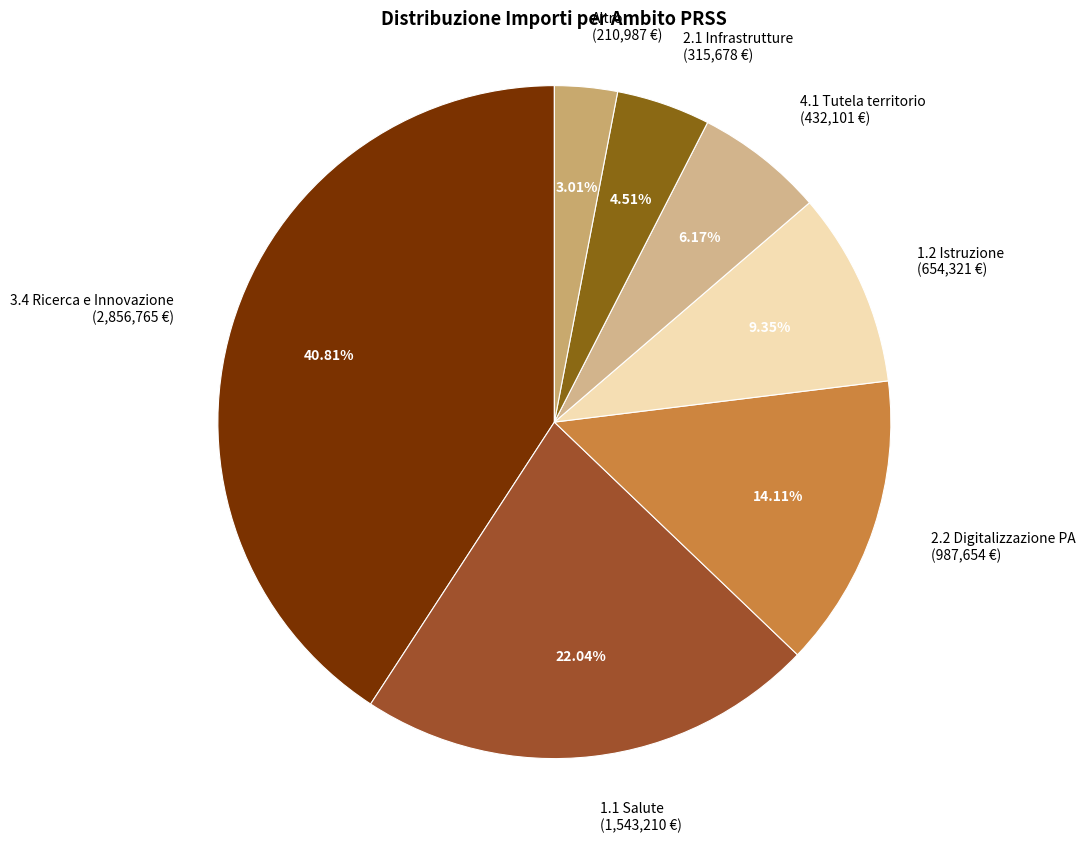

Count the number of slices in the pie.

7